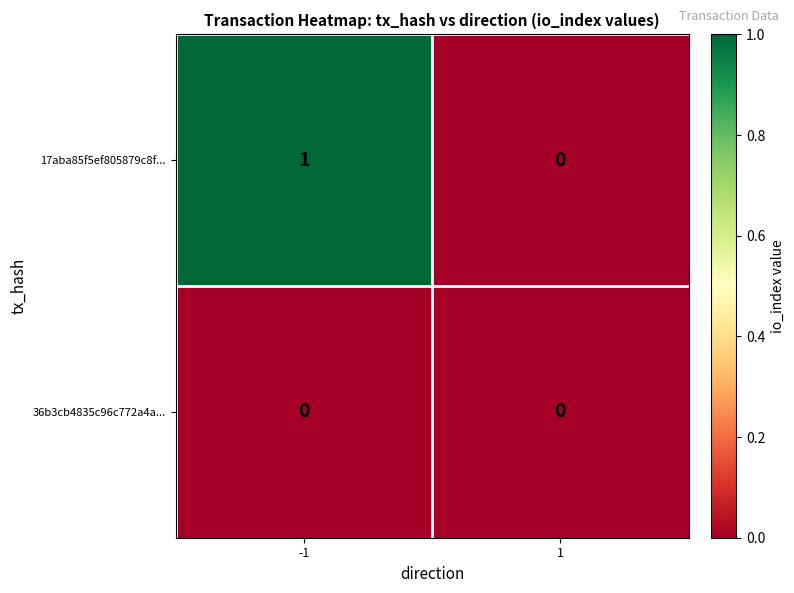

True or false: 17aba85f5ef805879c8f... has a value of 1 at -1.

True